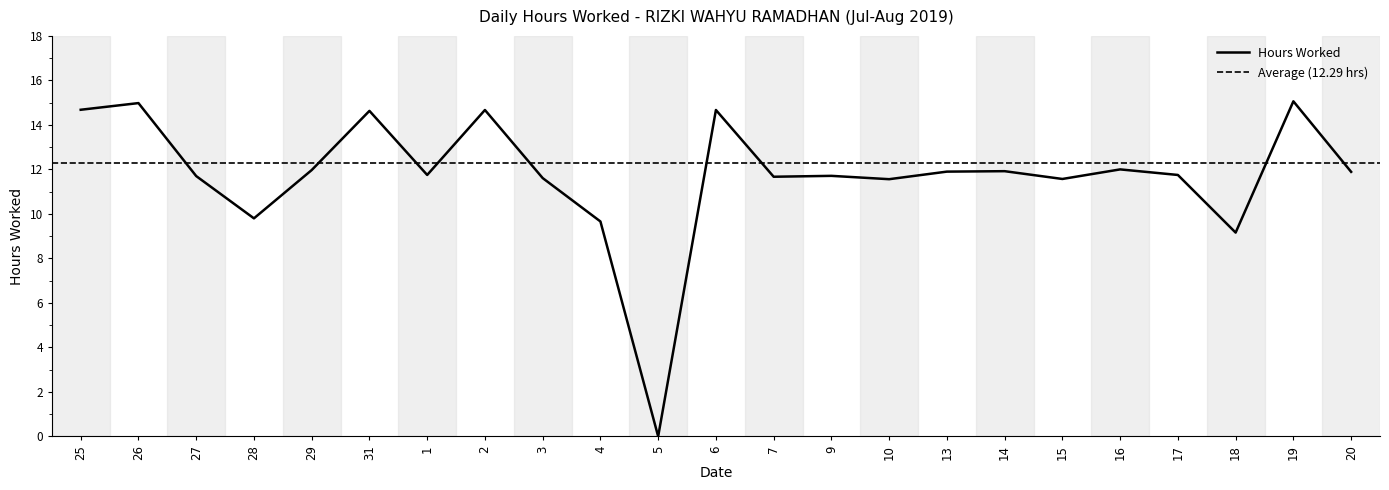

Reading right to left, extract all data points from this chart.

11.9	15.1	9.2	11.8	12.0	11.6	11.9	11.9	11.6	11.7	11.7	14.7	0.0	9.7	11.6	14.7	11.8	14.6	12.0	9.8	11.7	15.0	14.7